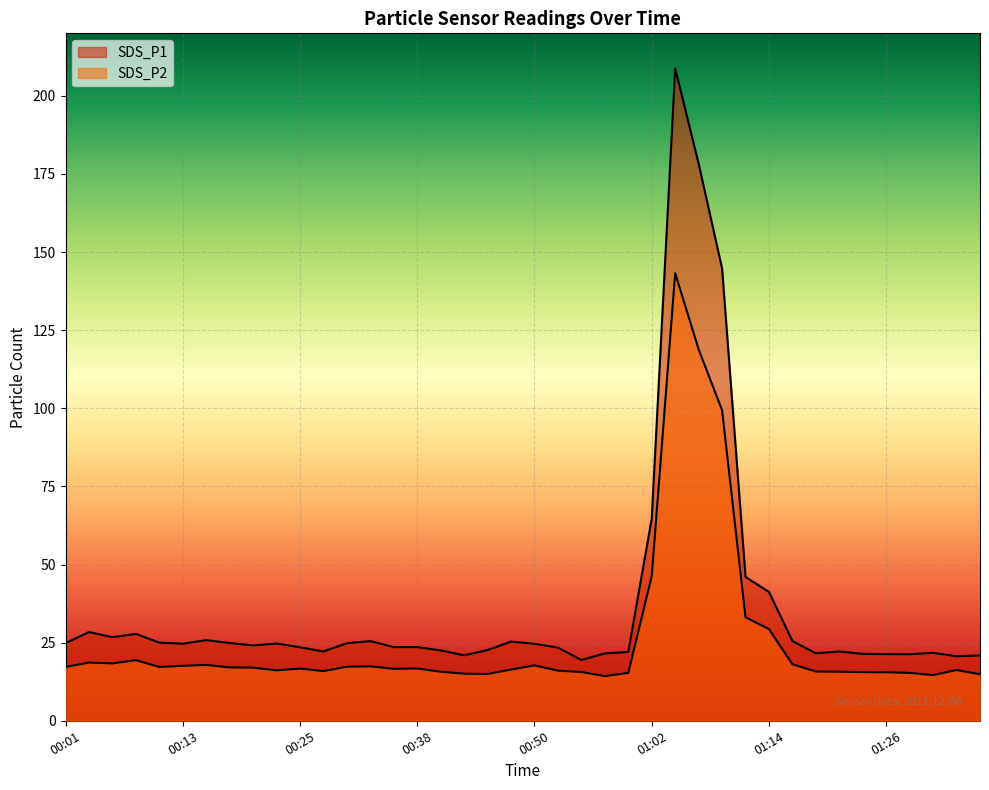

What is the lowest value of the SDS_P1 series?

19.4